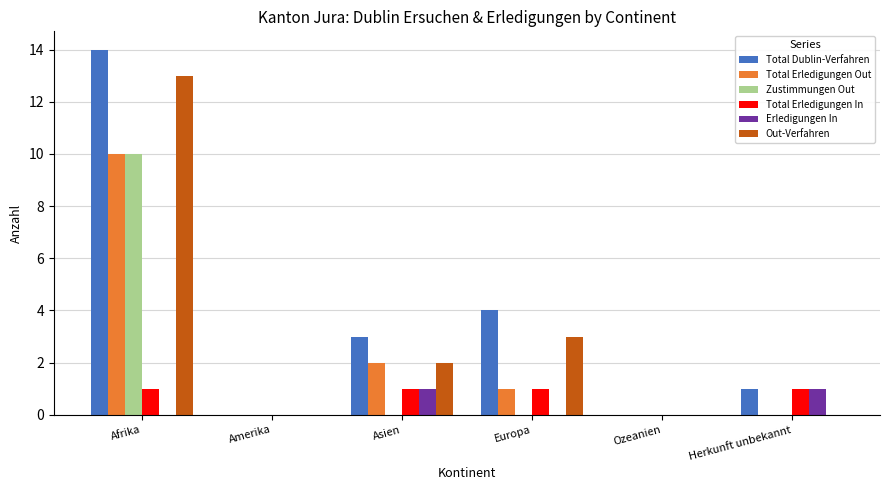

Which series has the largest total across all categories?

Total Dublin-Verfahren